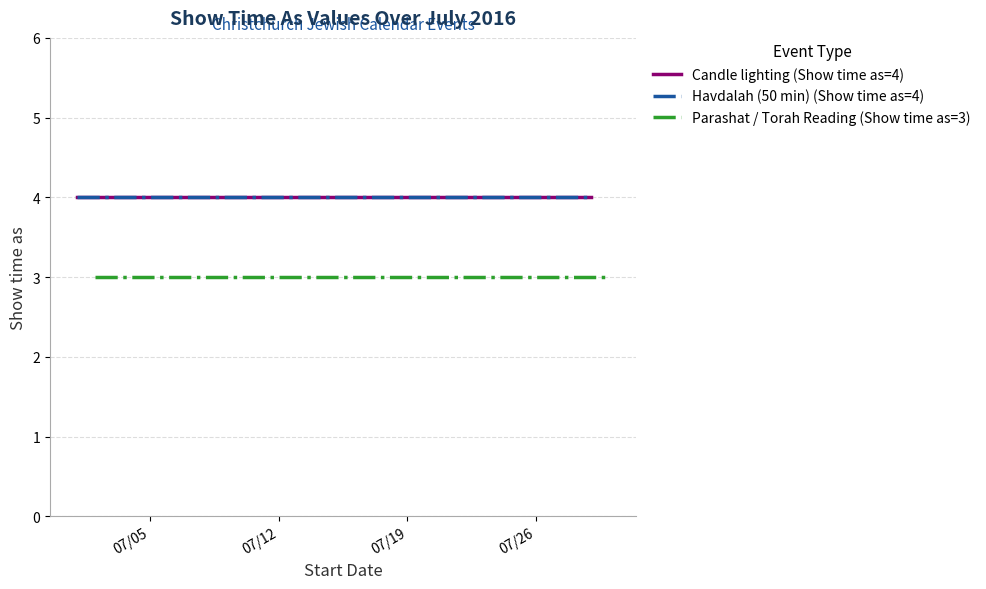

What is the label of the 2nd point from the left?

07/12